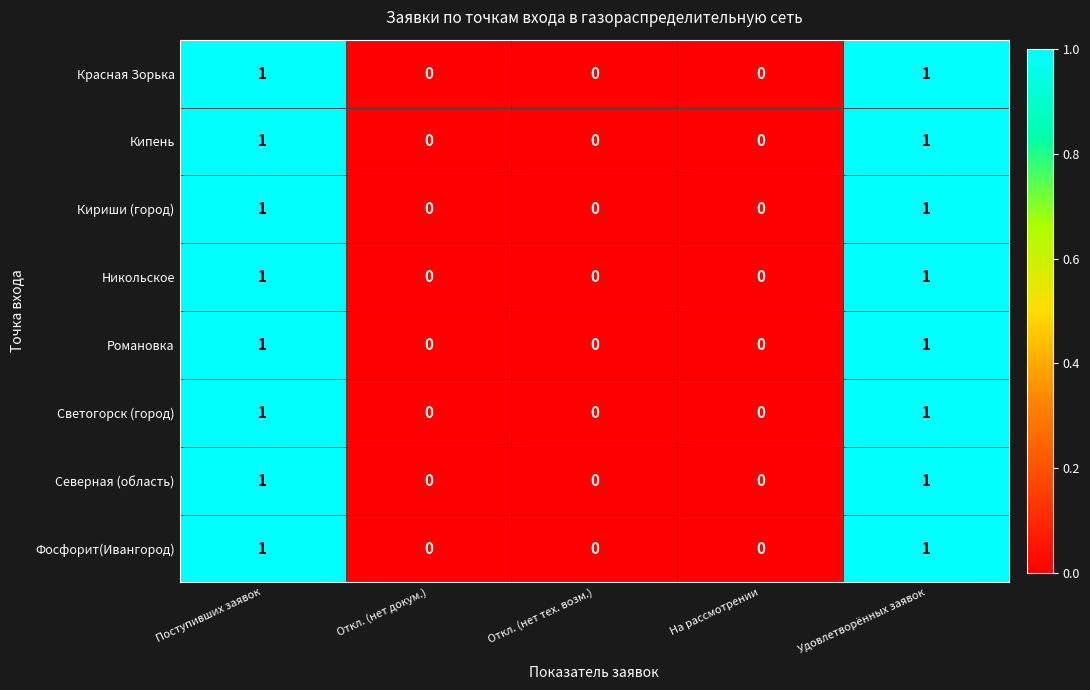

Is the value of Кипень at На рассмотрении greater than the value of Романовка at Поступивших заявок?

No